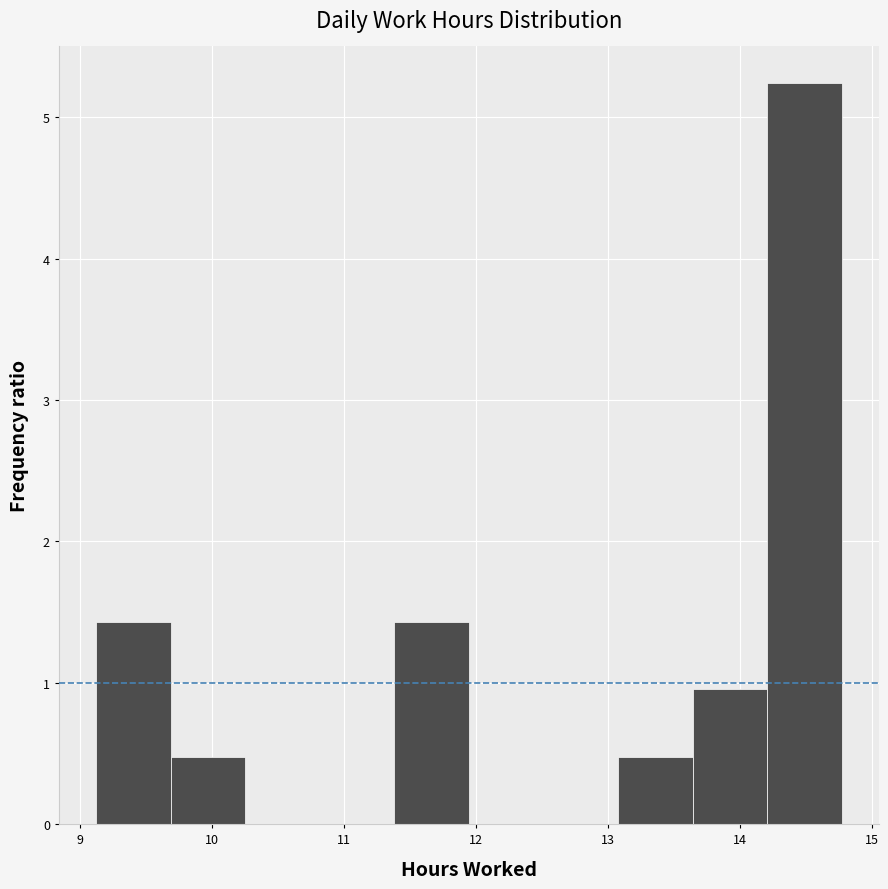

Reading left to right, list every bar in this chart as the range it spans on the x-axis followed by its height. Neither the bar edges nor the heights are printed on the chart, so give them approximately, as read against the axes.

9.1 to 9.7: 1.4
9.7 to 10.3: 0.5
10.3 to 10.8: 0
10.8 to 11.4: 0
11.4 to 11.9: 1.4
11.9 to 12.5: 0
12.5 to 13.1: 0
13.1 to 13.6: 0.5
13.6 to 14.2: 1.0
14.2 to 14.8: 5.2